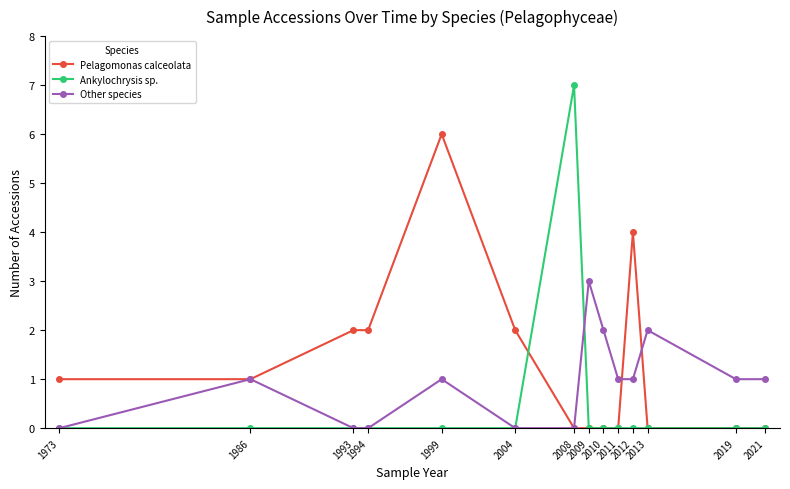

At which category does the chart reach its peak across all series?

2008